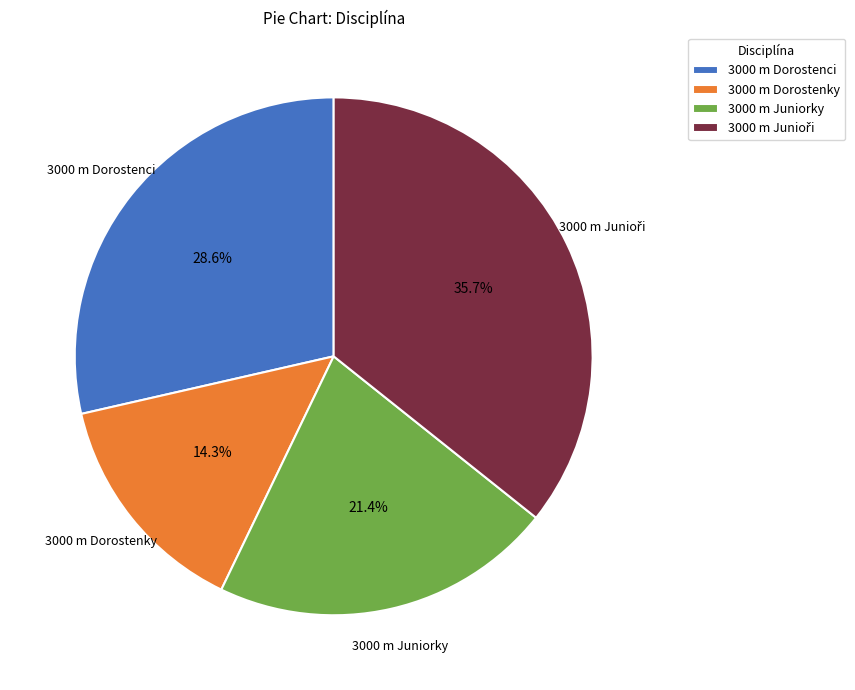

Which slice is the smallest?

3000 m Dorostenky